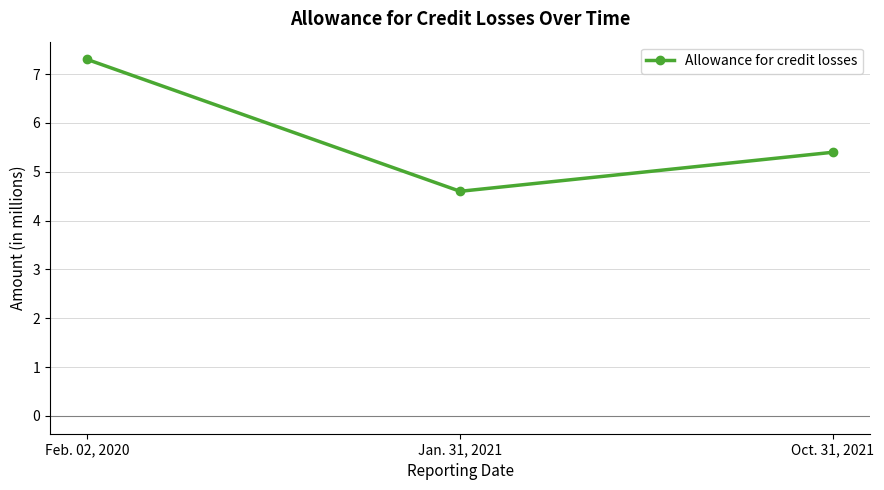

What is the change in value from Jan. 31, 2021 to Oct. 31, 2021?

+0.8